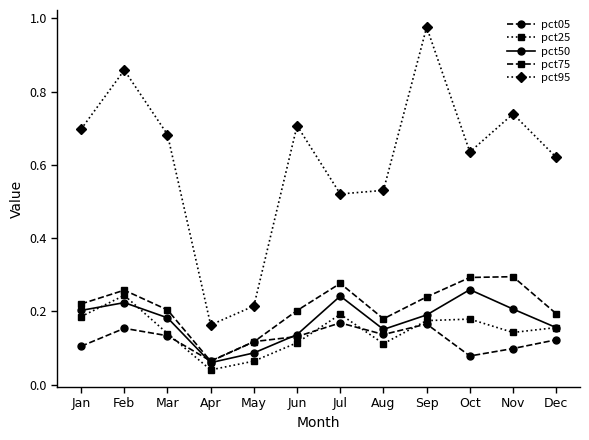

How many interior local peaks does the pct05 series have?

3